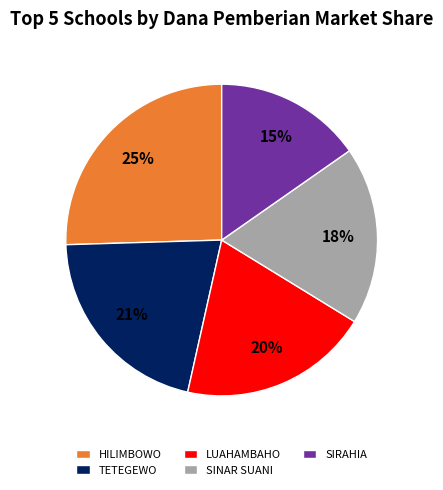

Which category has the biggest portion of the pie?

HILIMBOWO